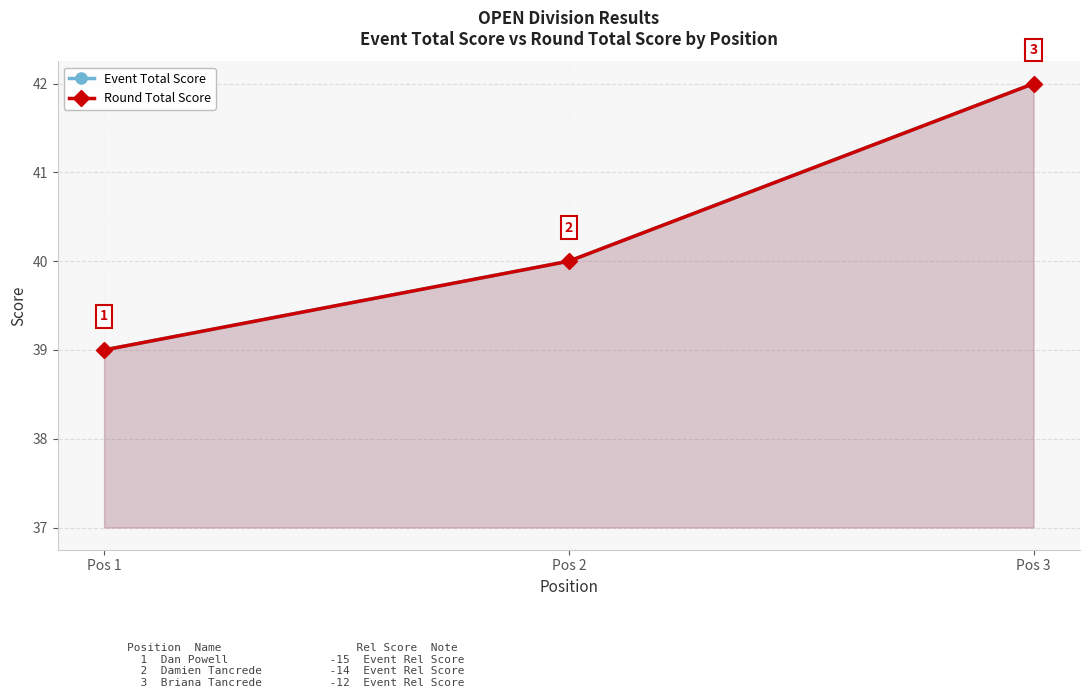

What is the value of the Round Total Score point at the 3rd from the left?

42